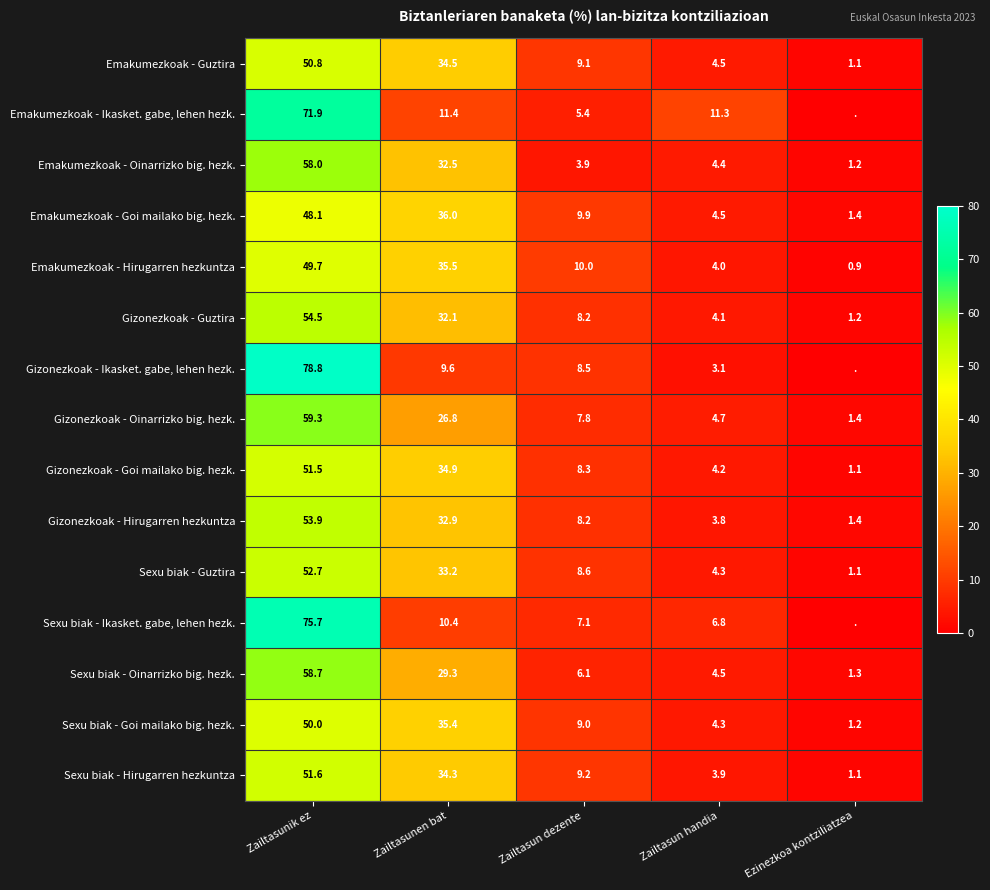

Is it true that Emakumezkoak - Ikasket. gabe, lehen hezk. equals 16.6 at Zailtasun handia?

False